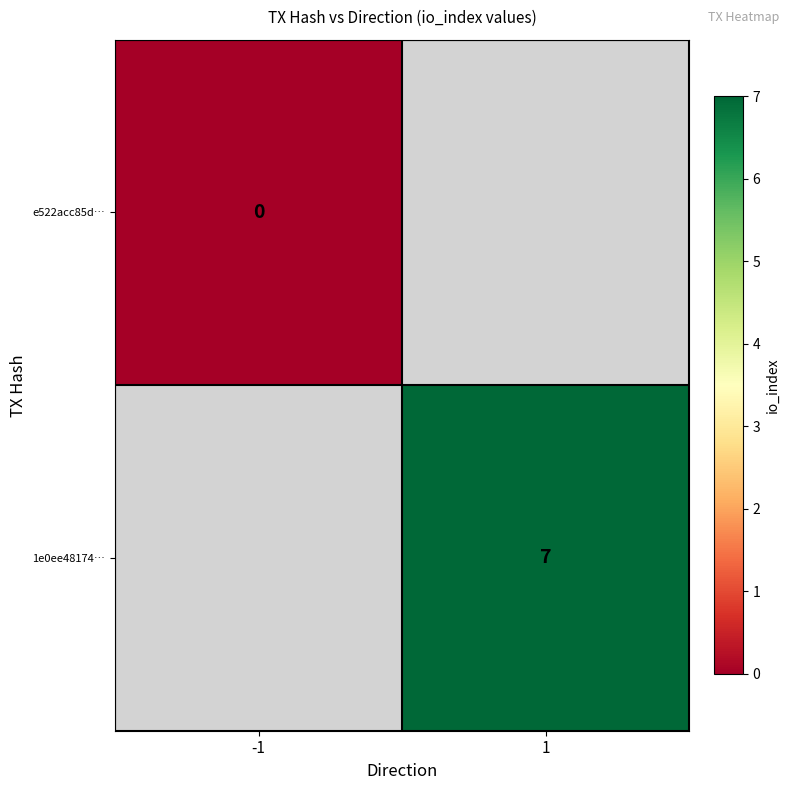

At how many categories does at least one series exceed 1?

1